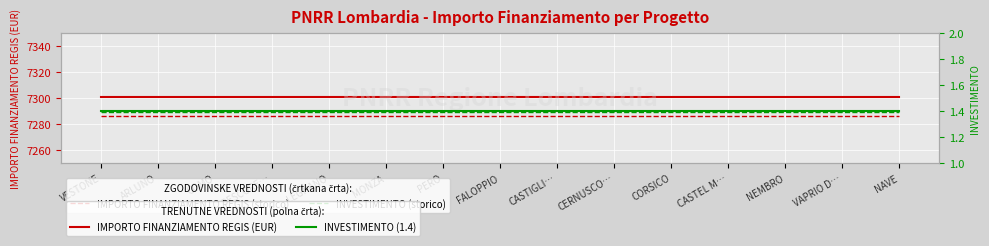

Is it true that INVESTIMENTO (storico) equals 1.4 at MONZA?

True